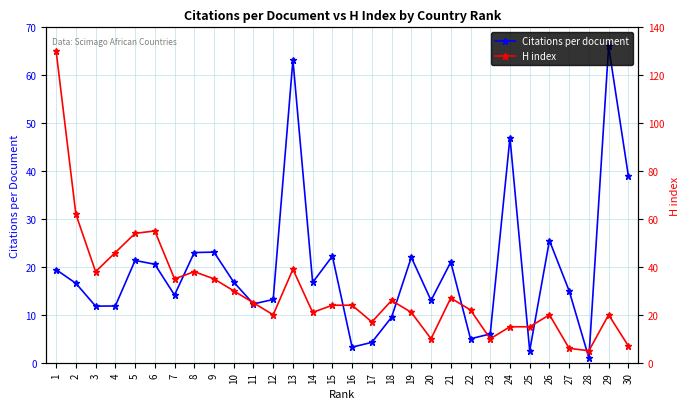

Rank the series by their average value, from lowest to highest.

Citations per document, H index